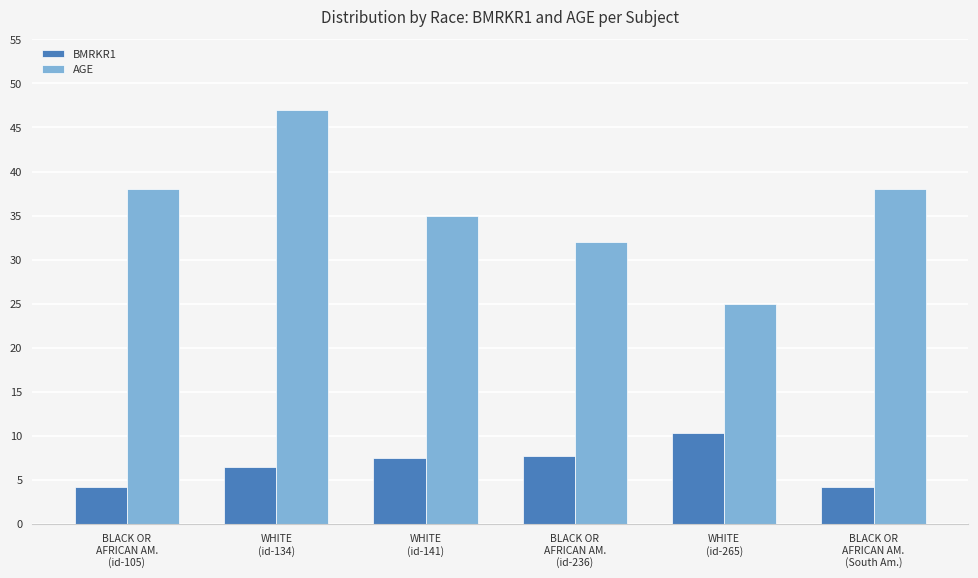

What is the sum of the BMRKR1 values at WHITE
(id-141) and WHITE
(id-265)?

17.8